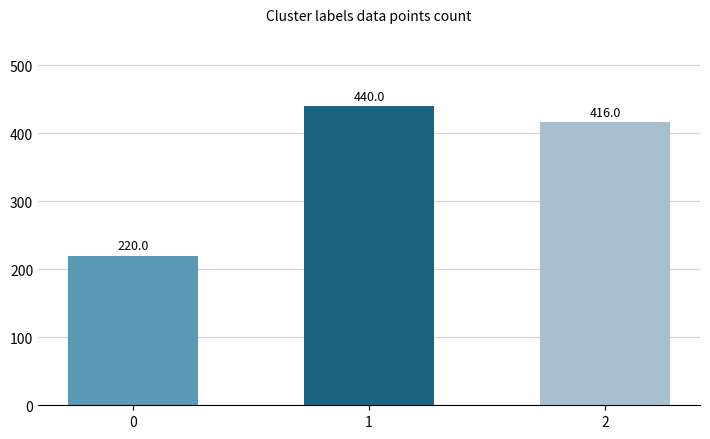

True or false: the data shows 440 at 1.

True